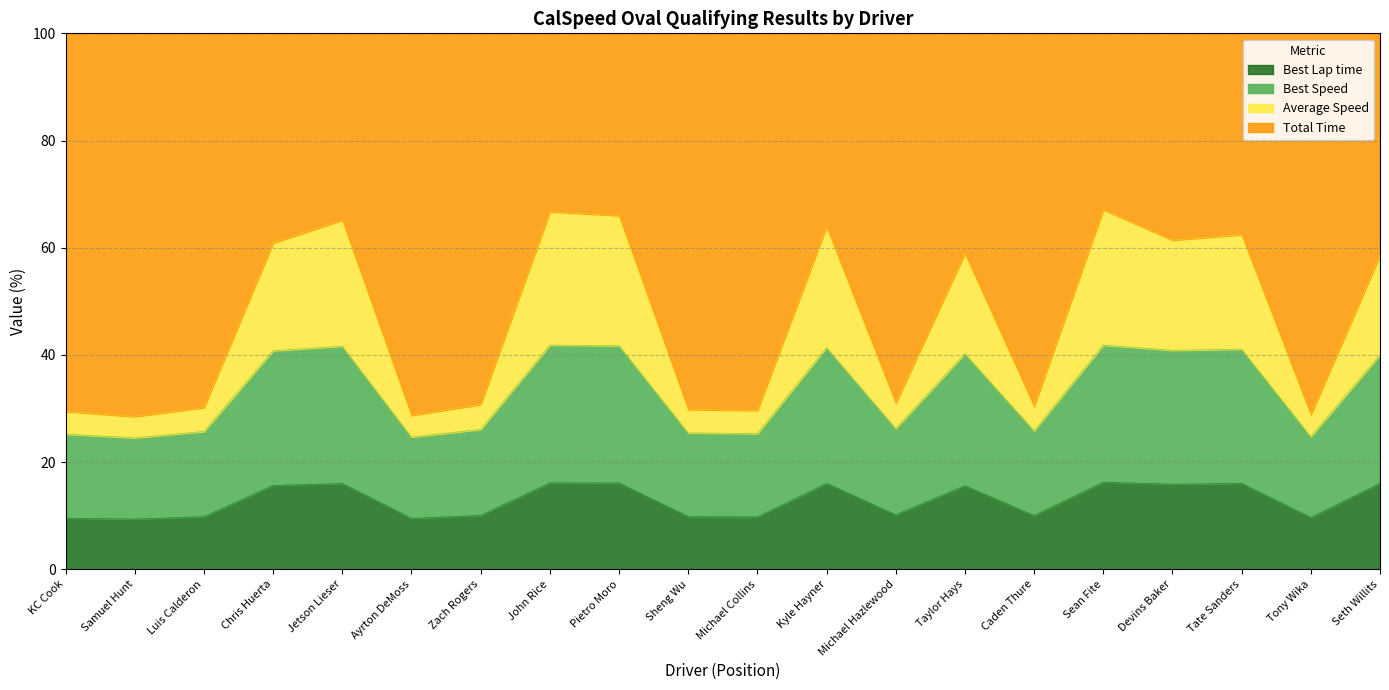

What is the sum of all Average Speed values?

928.4